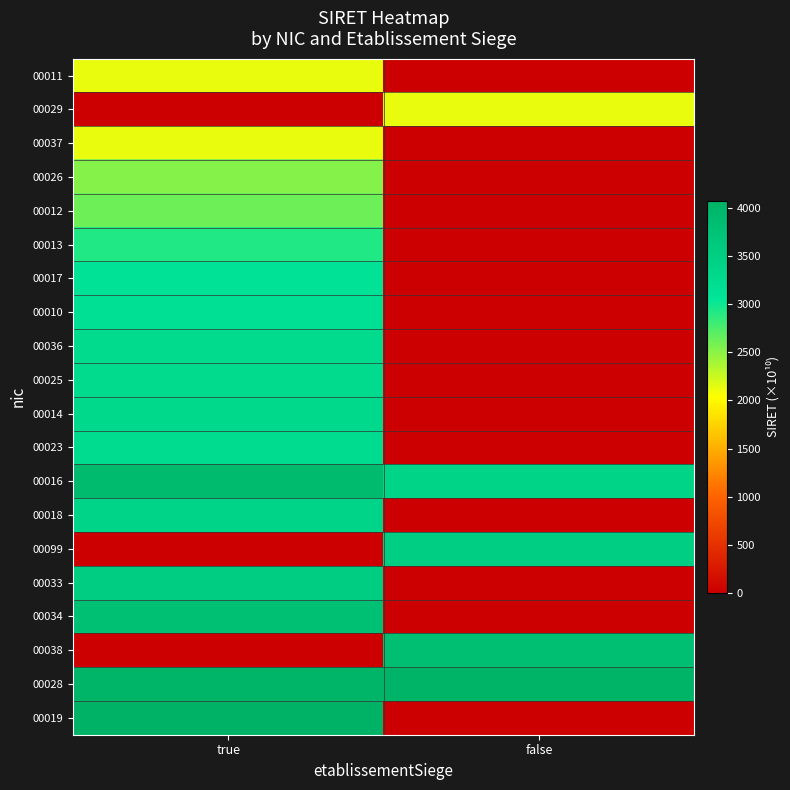

Which category has the lowest value across all series?

false